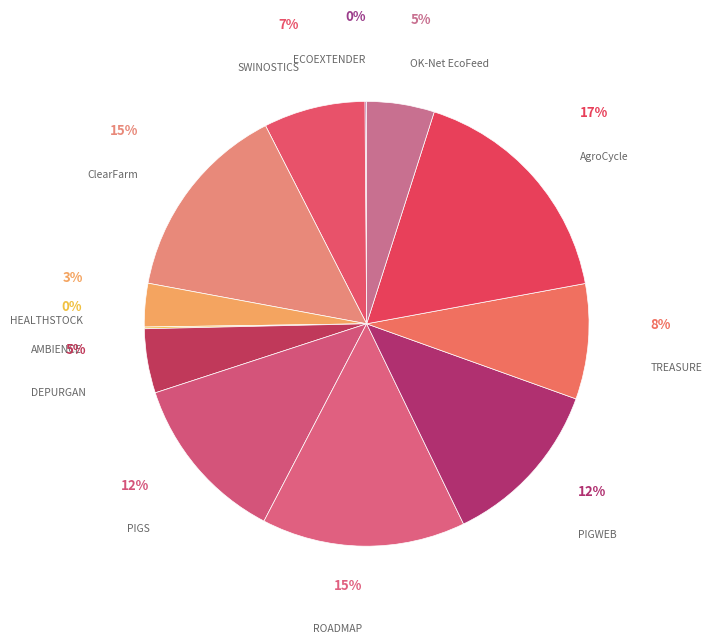

Between AgroCycle and PIGWEB, which is larger?

AgroCycle